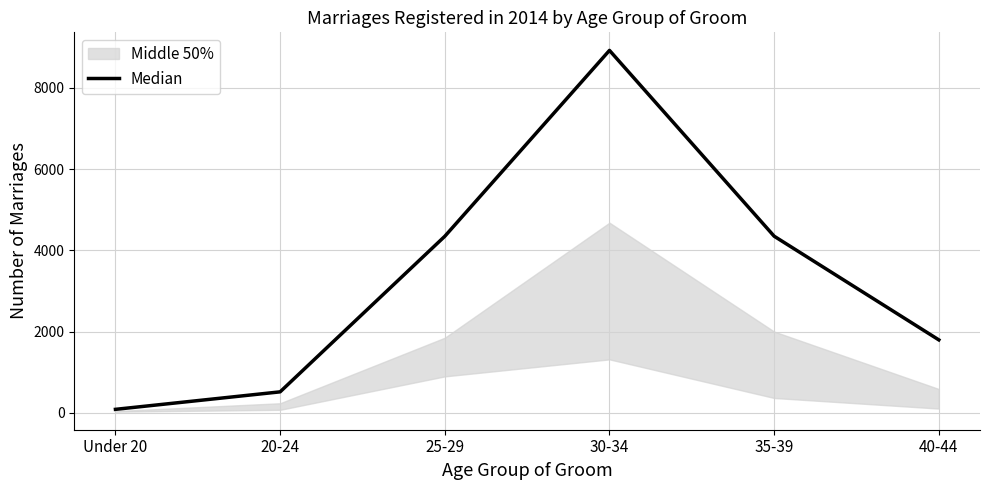

Where is the data nearest to the value 4505?

35-39